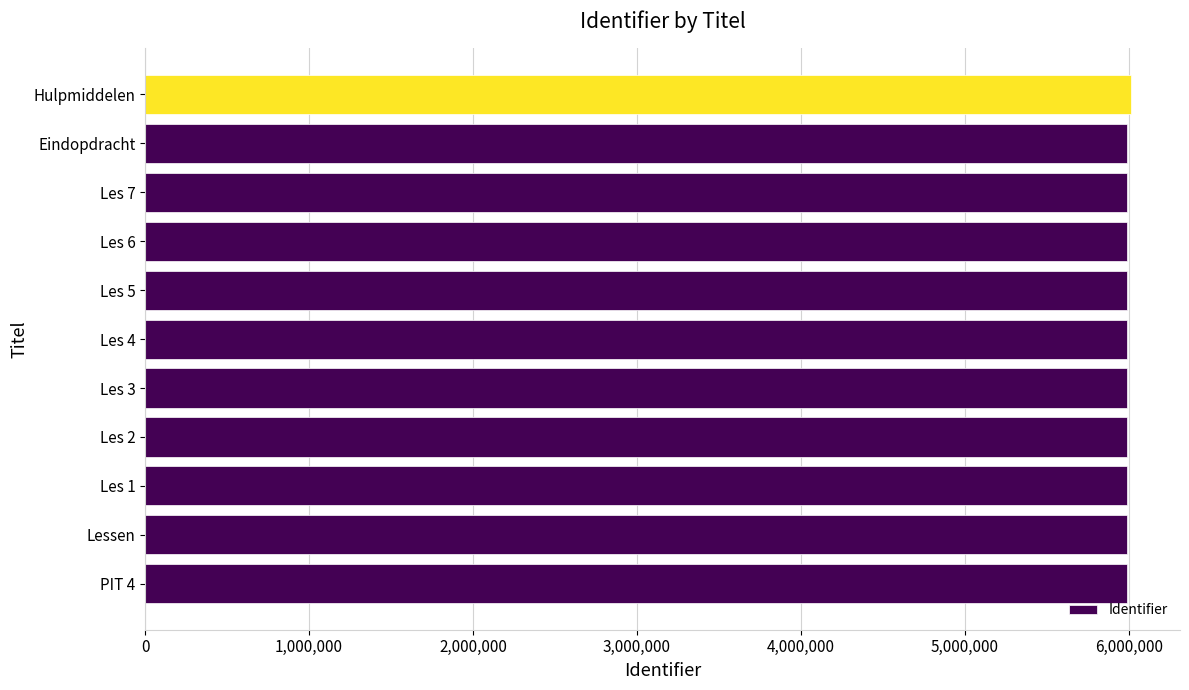

Count the number of data series in this chart.

1